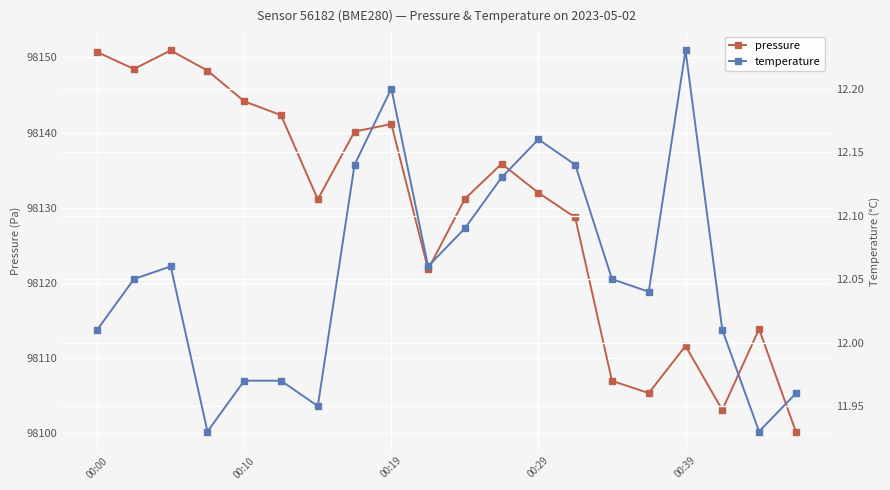

True or false: pressure has more than 1 interior local peaks.

True